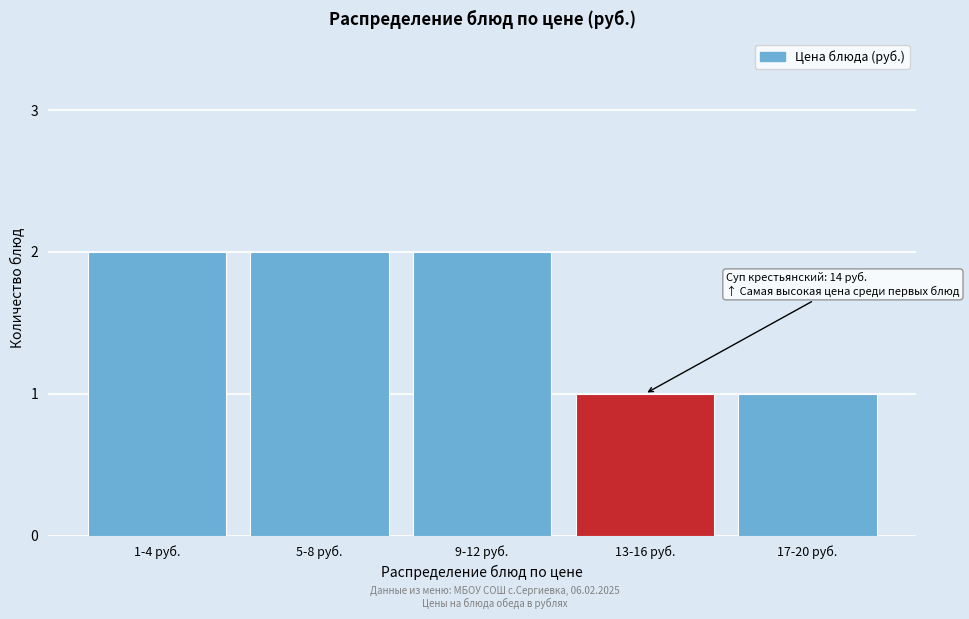

Reading left to right, list all the values displayed in this chart.

2	2	2	1	1